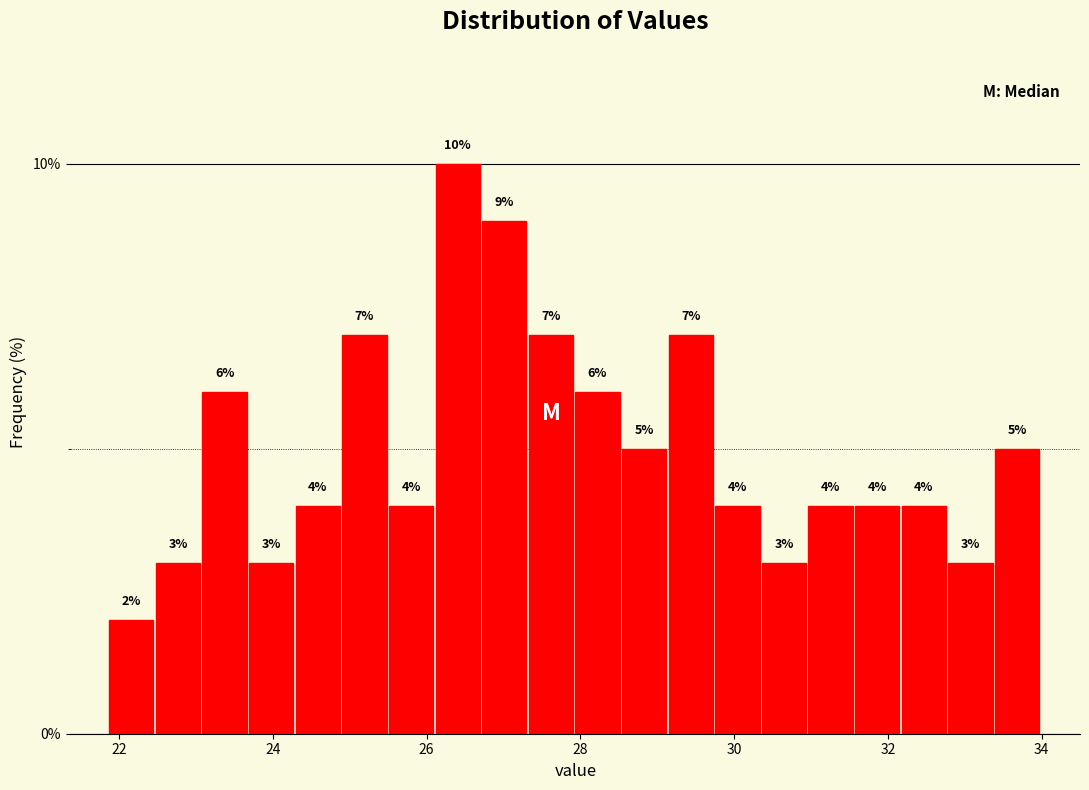

Read against the x-axis, roughly where is the centre of the tallest bar?

26.4